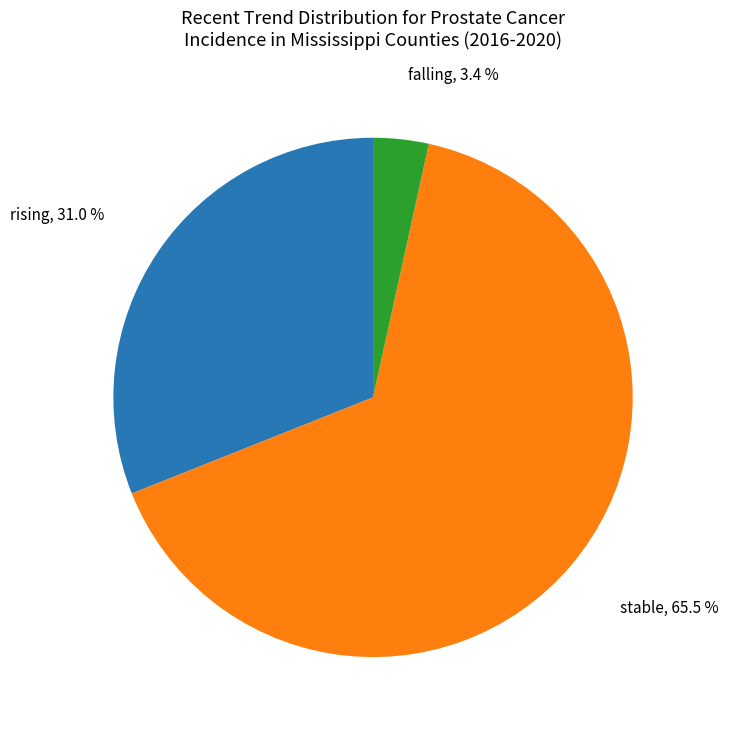

Between falling and stable, which is larger?

stable